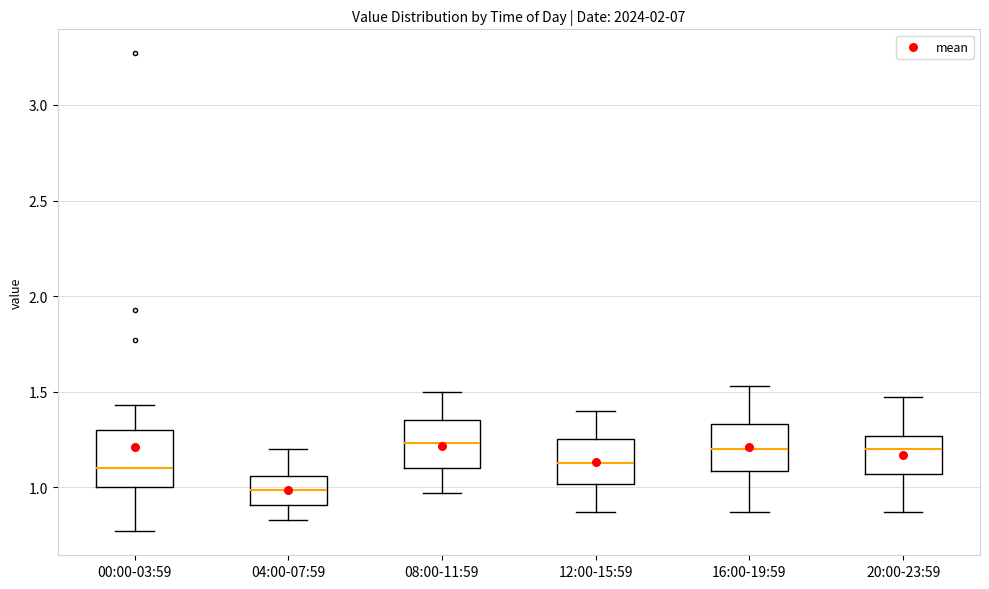

Reading left to right, read every box against the y-axis: the position of its median line, the range the box covers, and the ends of its whiskers. The values are not printed on the chart, so give them approximately, as read against the axis.

00:00-03:59: median 1.10, box 1.00 to 1.30, whiskers 0.75 to 1.45
04:00-07:59: median 1.00, box 0.90 to 1.05, whiskers 0.85 to 1.20
08:00-11:59: median 1.25, box 1.10 to 1.35, whiskers 0.95 to 1.50
12:00-15:59: median 1.15, box 1.00 to 1.25, whiskers 0.85 to 1.40
16:00-19:59: median 1.20, box 1.10 to 1.35, whiskers 0.85 to 1.55
20:00-23:59: median 1.20, box 1.05 to 1.25, whiskers 0.85 to 1.45